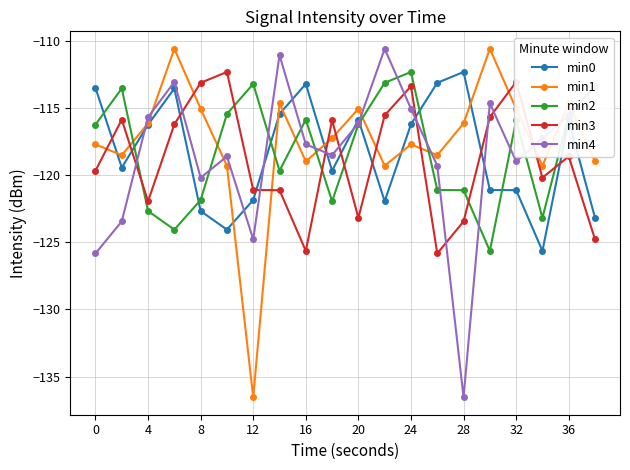

What is the minimum value shown in the chart?

-136.5